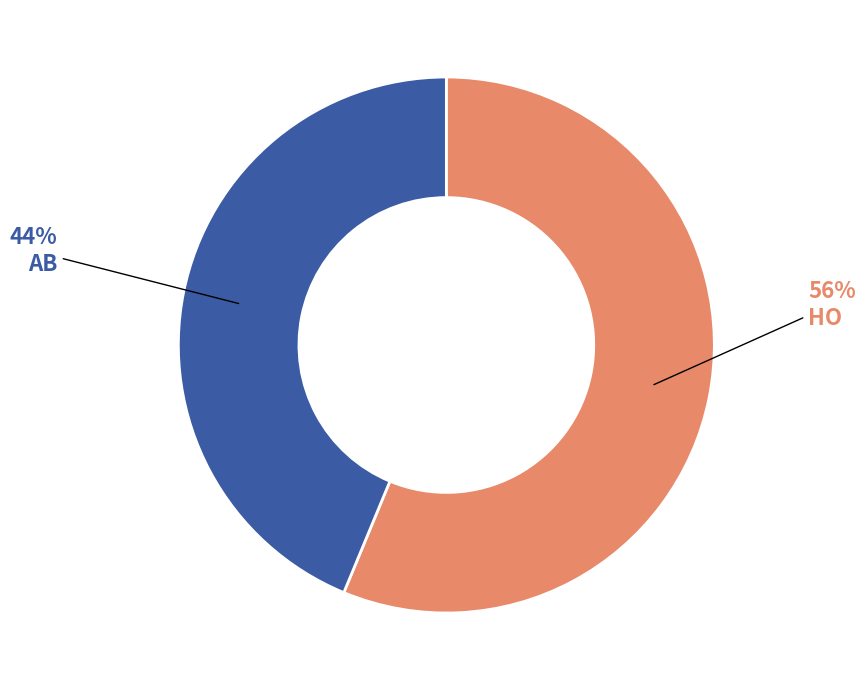

To the nearest percent, what is the average slice percentage?

50%